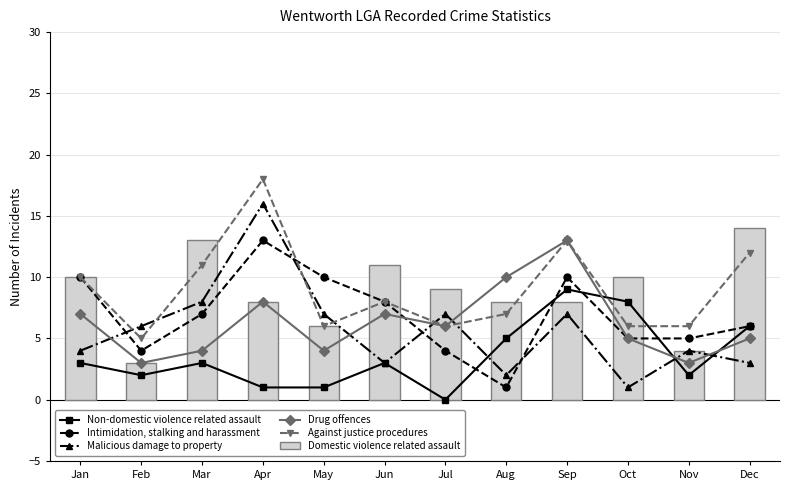

What is the difference between the maximum and minimum values in the Against justice procedures series?

13